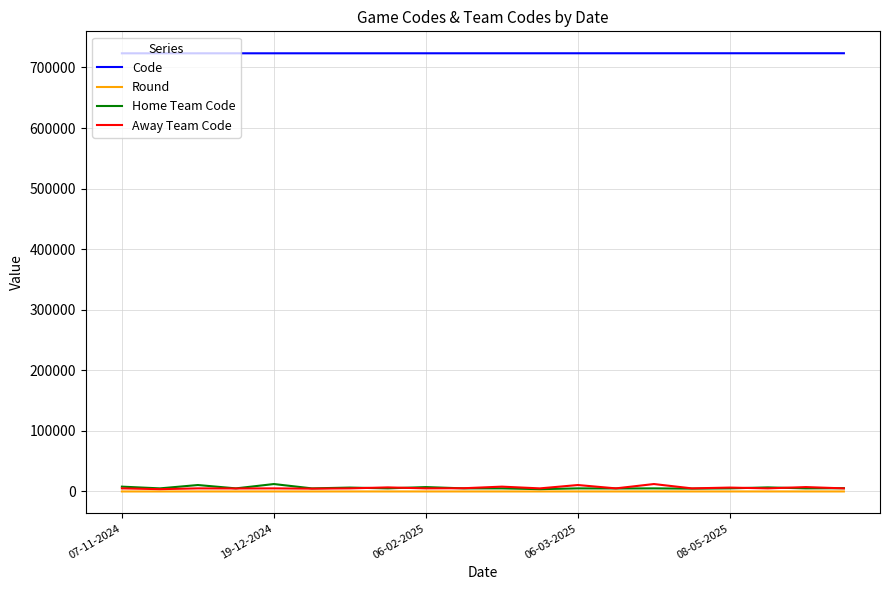

What is the difference between the maximum and minimum values in the Round series?

21